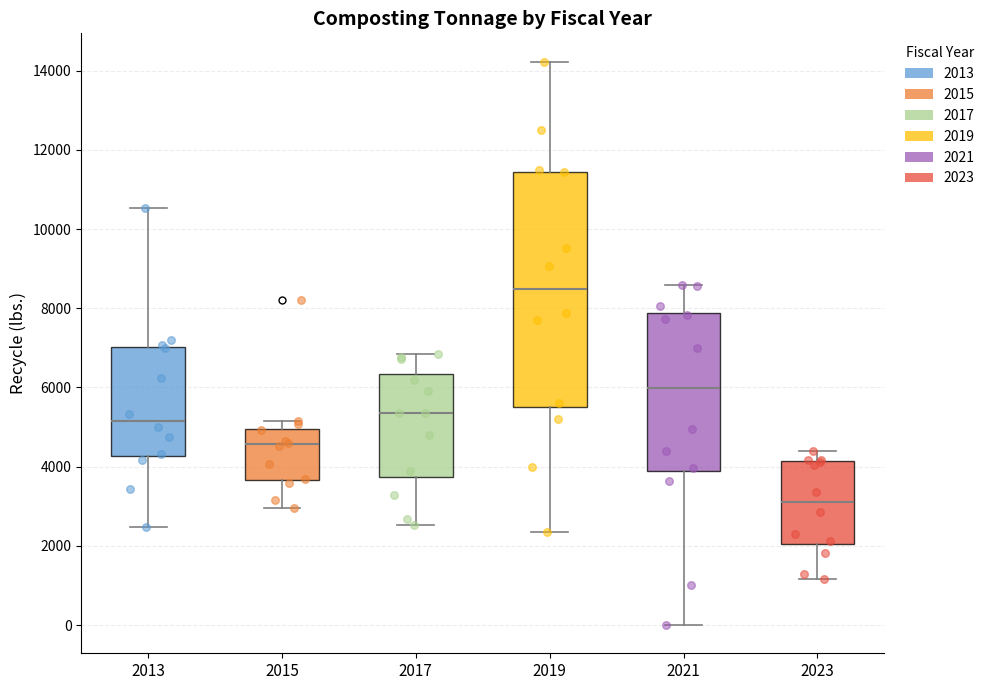

Comparing the boxes themselves (not the whiskers), which one is the tallest?

2019